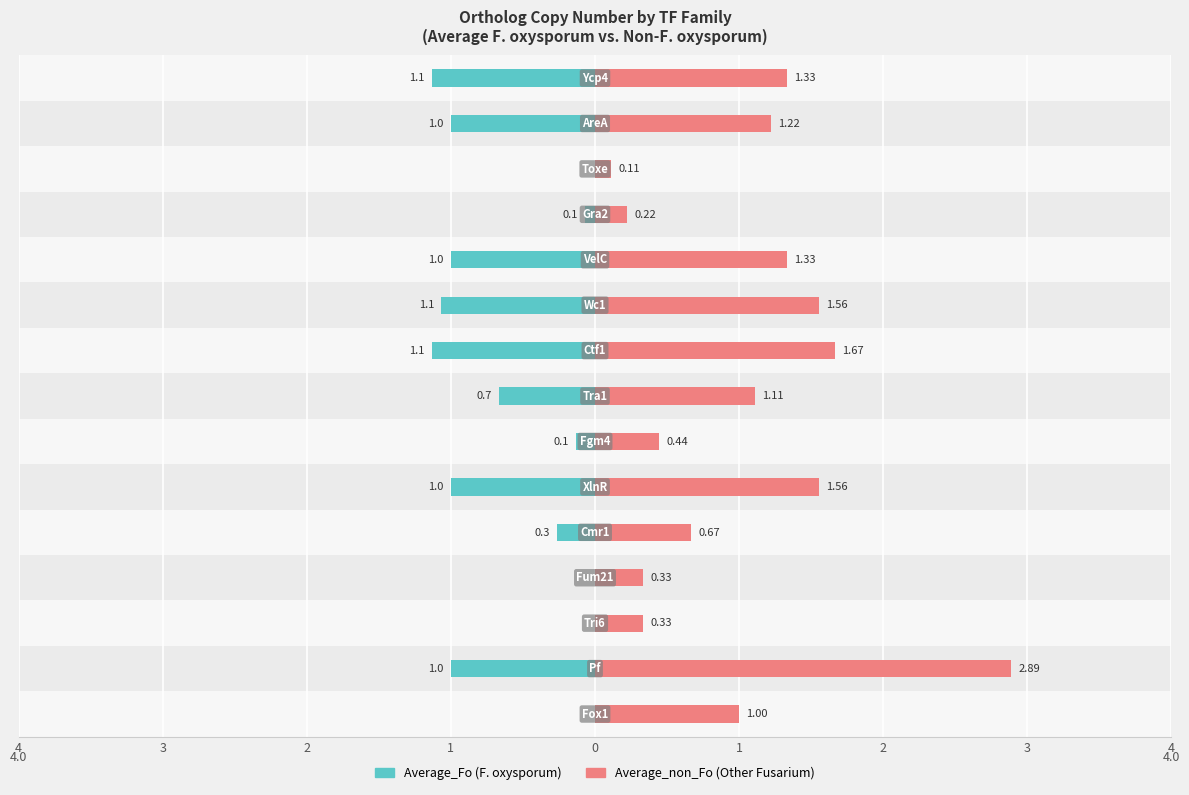

What are all the series names shown in the legend?

Average_non_Fo, Average_Fo